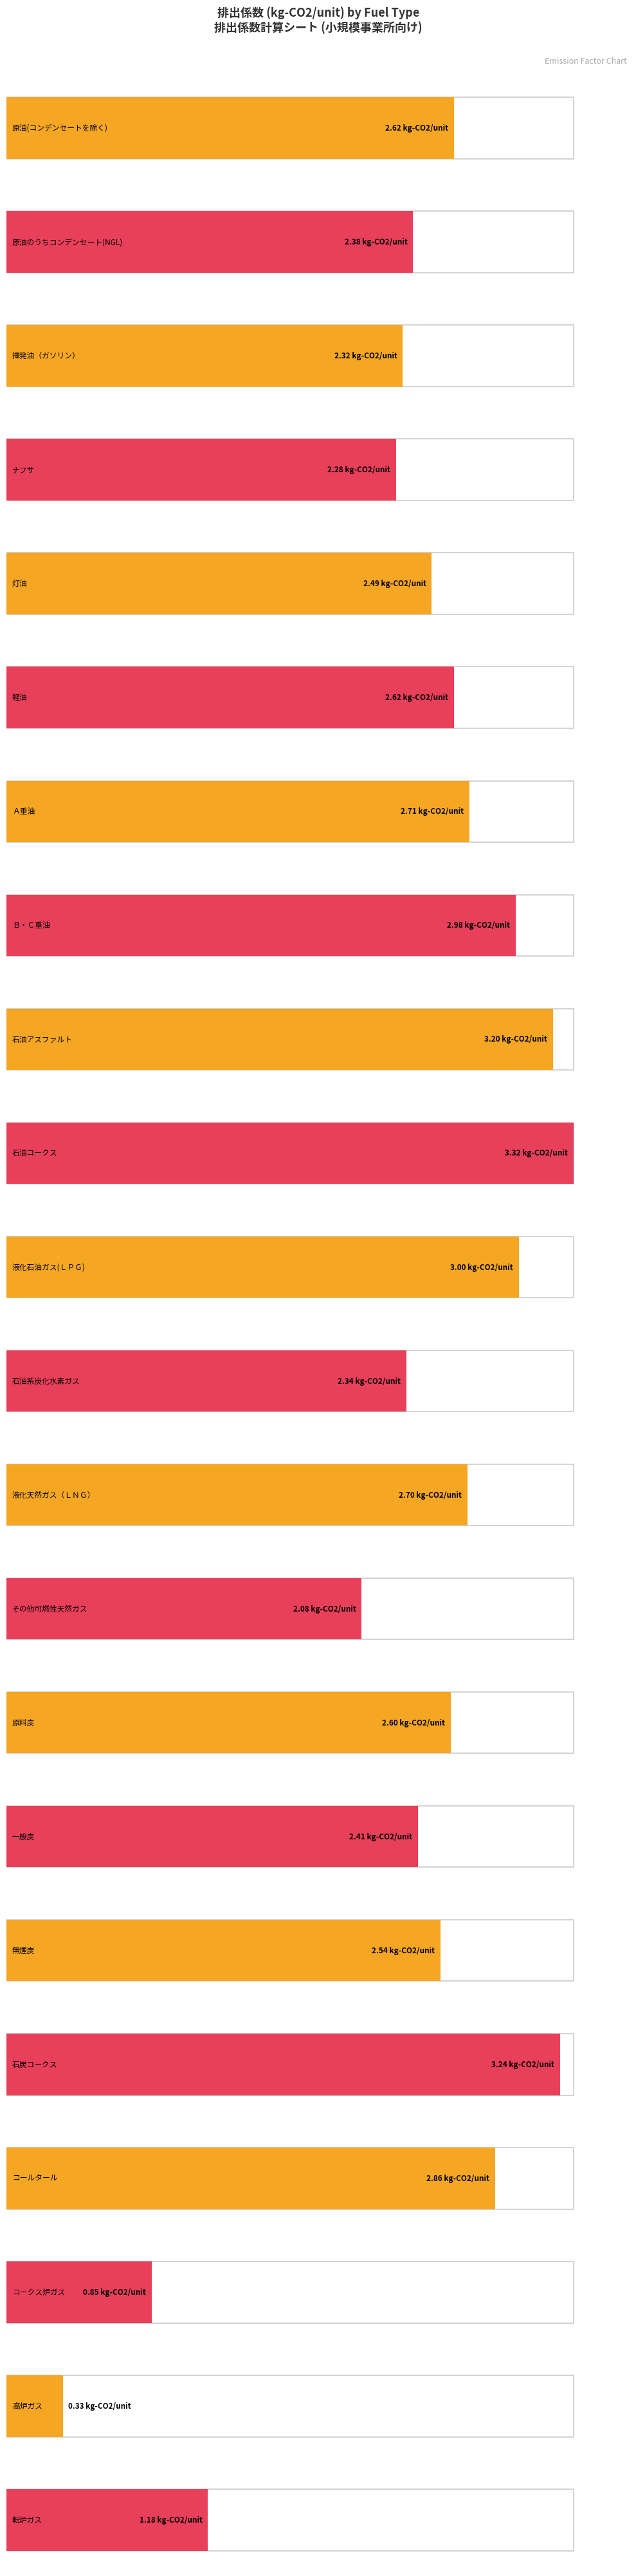

Which label corresponds to the largest value in the chart?

石油コークス